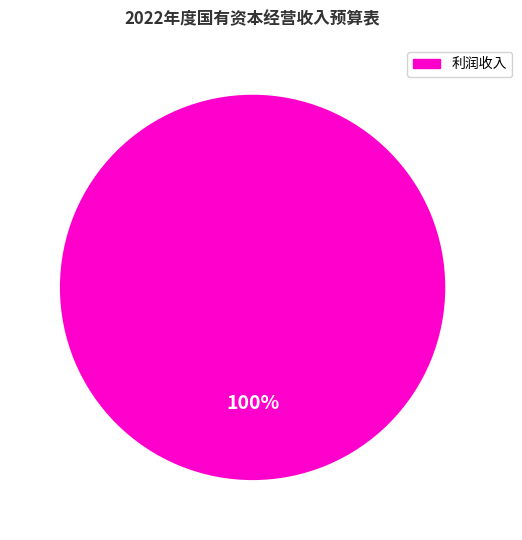

Does any single category account for the majority?

Yes